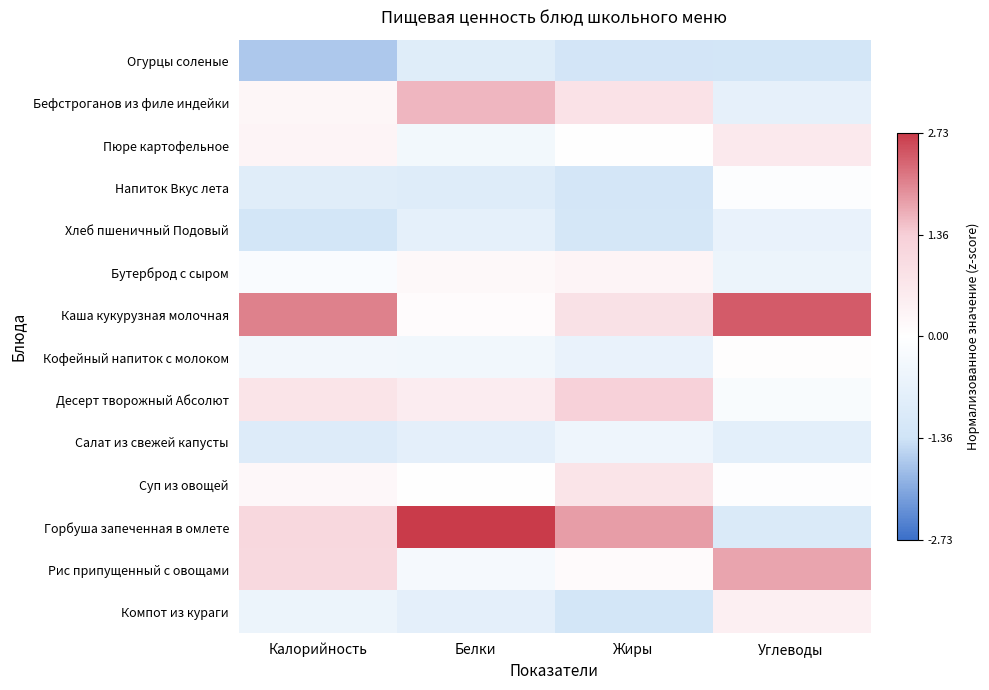

Reading left to right, transcribe all the data shown in this chart.

Огурцы соленые: Калорийность=-1.7	Белки=-0.9	Жиры=-1.3	Углеводы=-1.2
Бефстроганов из филе индейки: Калорийность=0.3	Белки=1.6	Жиры=0.8	Углеводы=-0.7
Пюре картофельное: Калорийность=0.3	Белки=-0.3	Жиры=-0.0	Углеводы=0.6
Напиток Вкус лета: Калорийность=-0.9	Белки=-0.9	Жиры=-1.2	Углеводы=-0.1
Хлеб пшеничный Подовый: Калорийность=-1.2	Белки=-0.7	Жиры=-1.2	Углеводы=-0.6
Бутерброд с сыром: Калорийность=-0.2	Белки=0.2	Жиры=0.3	Углеводы=-0.5
Каша кукурузная молочная: Калорийность=2.1	Белки=0.1	Жиры=0.9	Углеводы=2.4
Кофейный напиток с молоком: Калорийность=-0.4	Белки=-0.4	Жиры=-0.6	Углеводы=0.0
Десерт творожный Абсолют: Калорийность=0.8	Белки=0.5	Жиры=1.3	Углеводы=-0.2
Салат из свежей капусты: Калорийность=-1.0	Белки=-0.8	Жиры=-0.5	Углеводы=-0.8
Суп из овощей: Калорийность=0.2	Белки=0.0	Жиры=0.8	Углеводы=-0.1
Горбуша запеченная в омлете: Калорийность=1.1	Белки=2.7	Жиры=1.8	Углеводы=-1.0
Рис припущенный с овощами: Калорийность=1.1	Белки=-0.3	Жиры=0.1	Углеводы=1.8
Компот из кураги: Калорийность=-0.5	Белки=-0.8	Жиры=-1.3	Углеводы=0.4